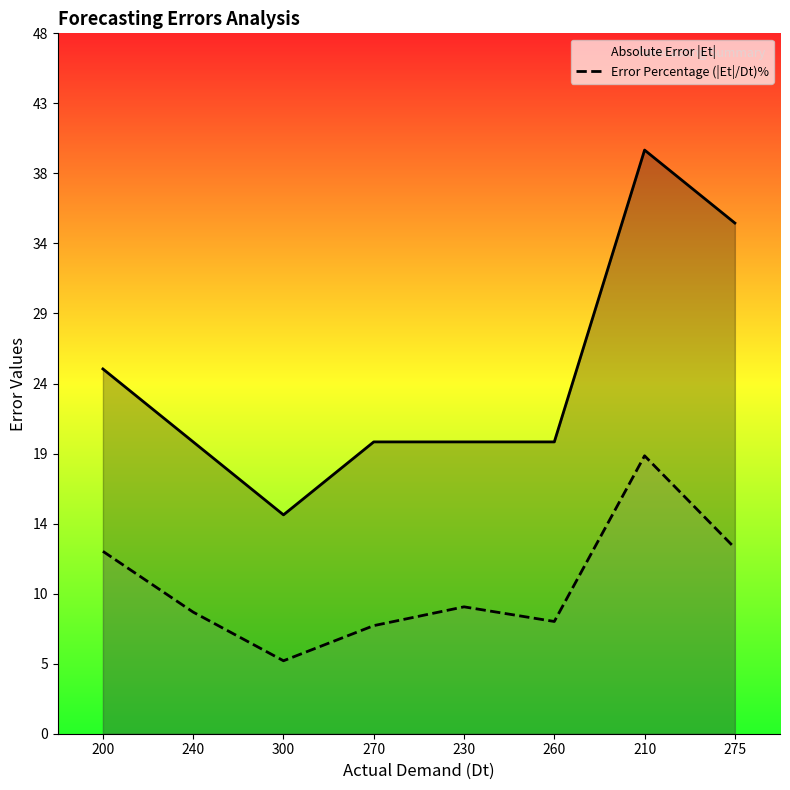

Between 240 and 300, which series saw the biggest shift?

Absolute Error |Et|